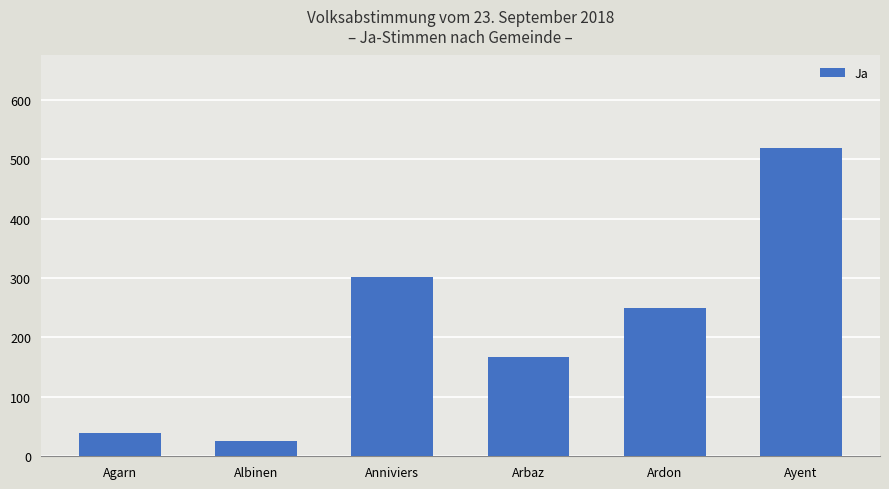

How many data points does each series have?

6